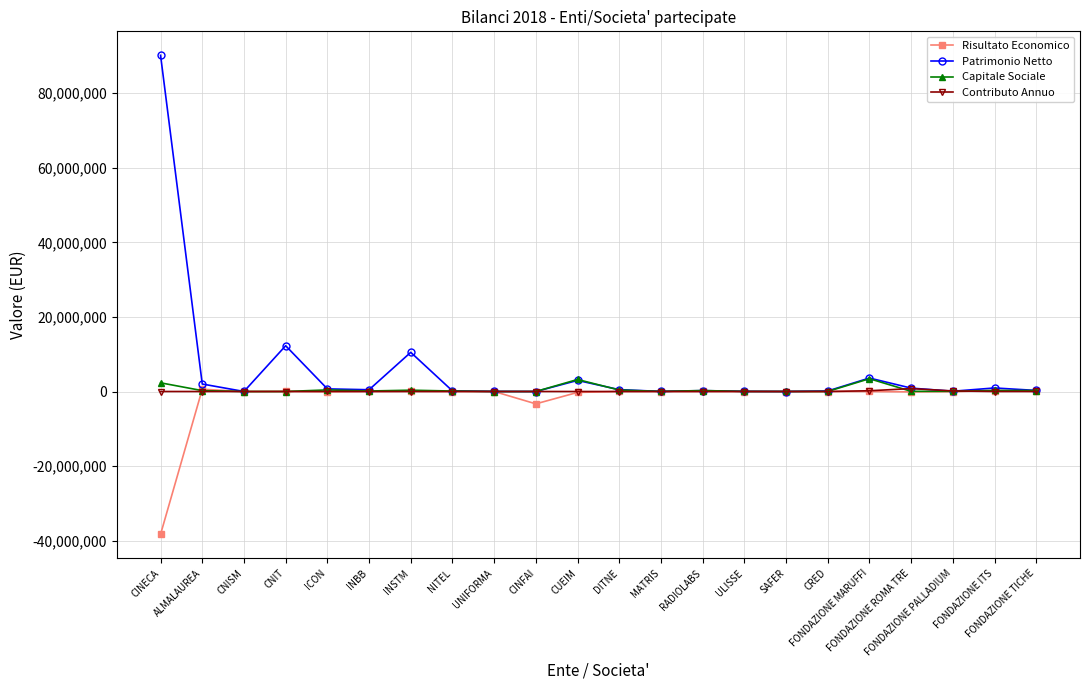

What is the difference between the Patrimonio Netto values at MATRIS and SAFER?

22500.0